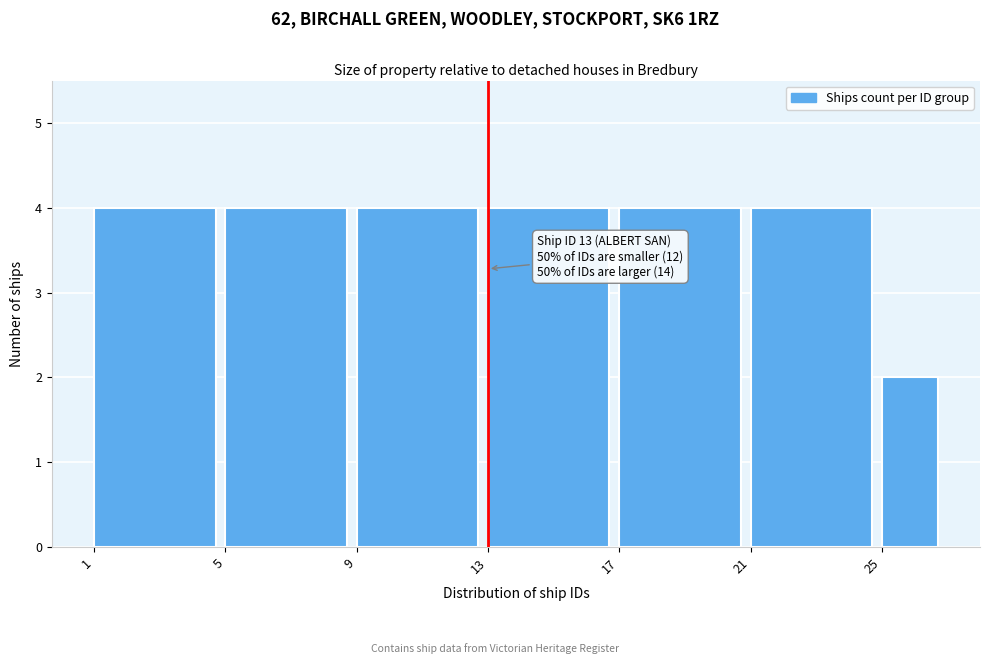

Reading left to right, what are all the values shown in this chart?

1=4	5=4	9=4	13=4	17=4	21=4	25=2